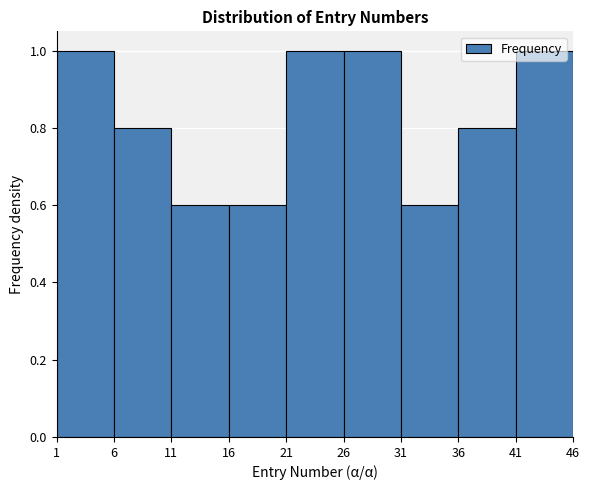

Reading left to right, transcribe this chart: for each bar, give the range it covers on the x-axis and its height. The values are not printed on the chart, so give them approximately, as read against the axis.

1 to 6: 1.0
6 to 11: 0.8
11 to 16: 0.6
16 to 21: 0.6
21 to 26: 1.0
26 to 31: 1.0
31 to 36: 0.6
36 to 41: 0.8
41 to 46: 1.0